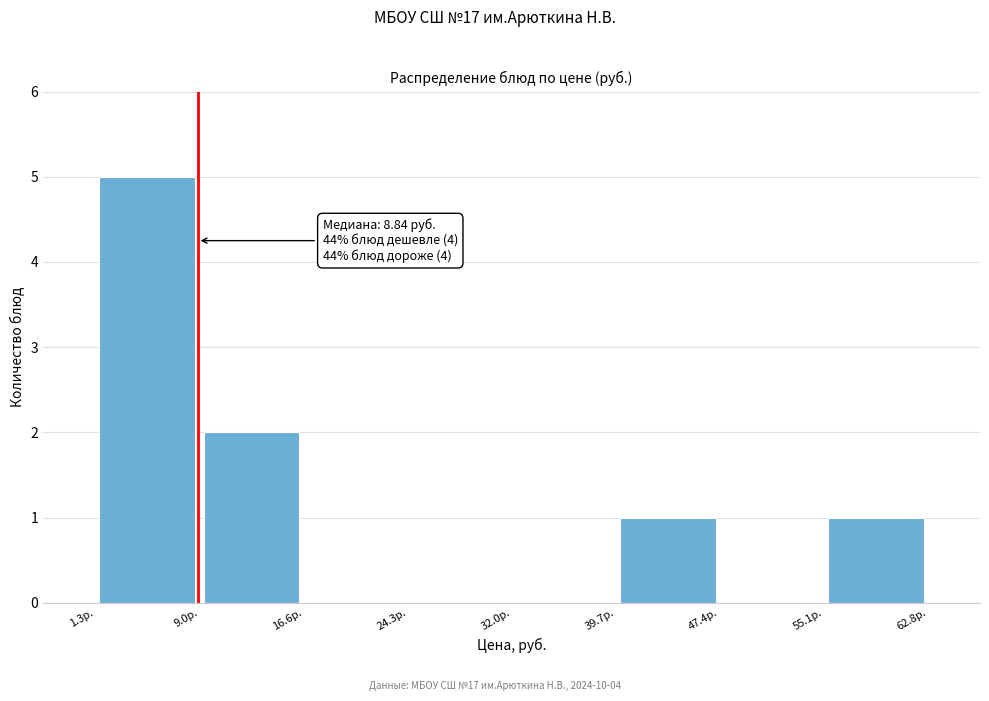

Over which range of the x-axis is the bar tallest?

1 to 9